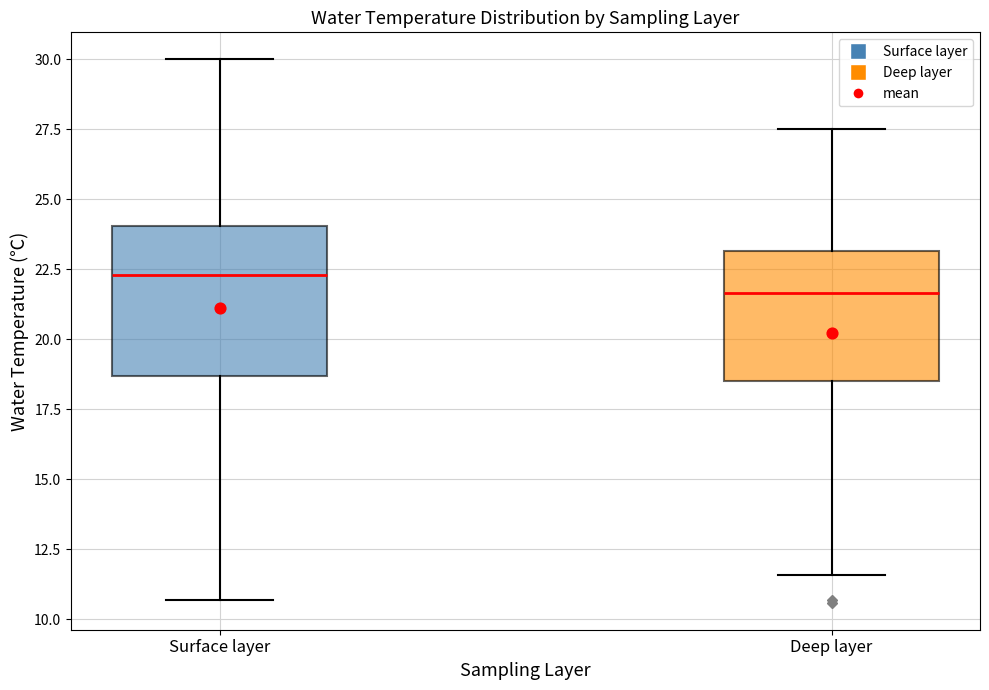

Which box's median line is the highest?

Surface layer